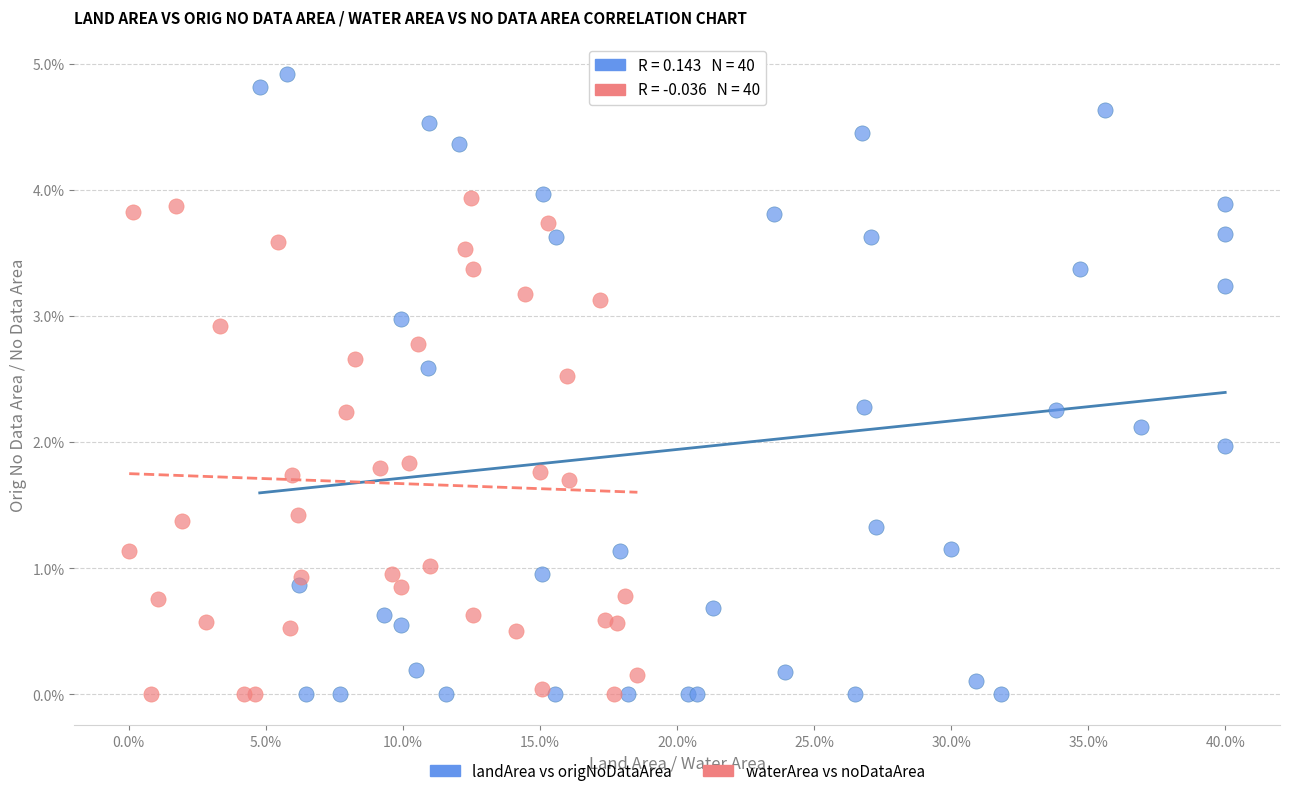

What are all the series names shown in the legend?

landArea vs origNoDataArea, waterArea vs noDataArea